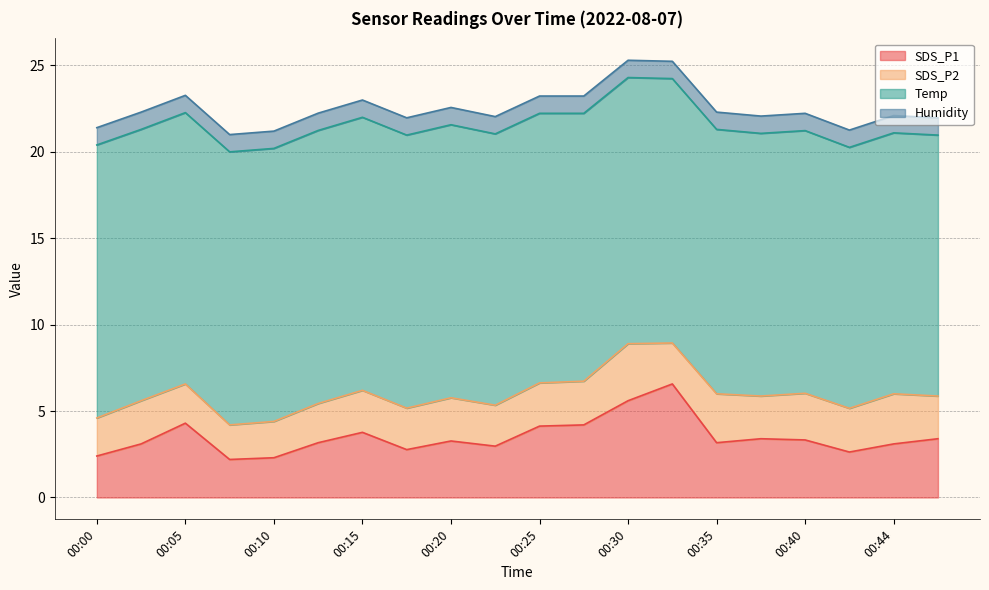

The value of Humidity at 00:10 is 1.0. True or false?

True